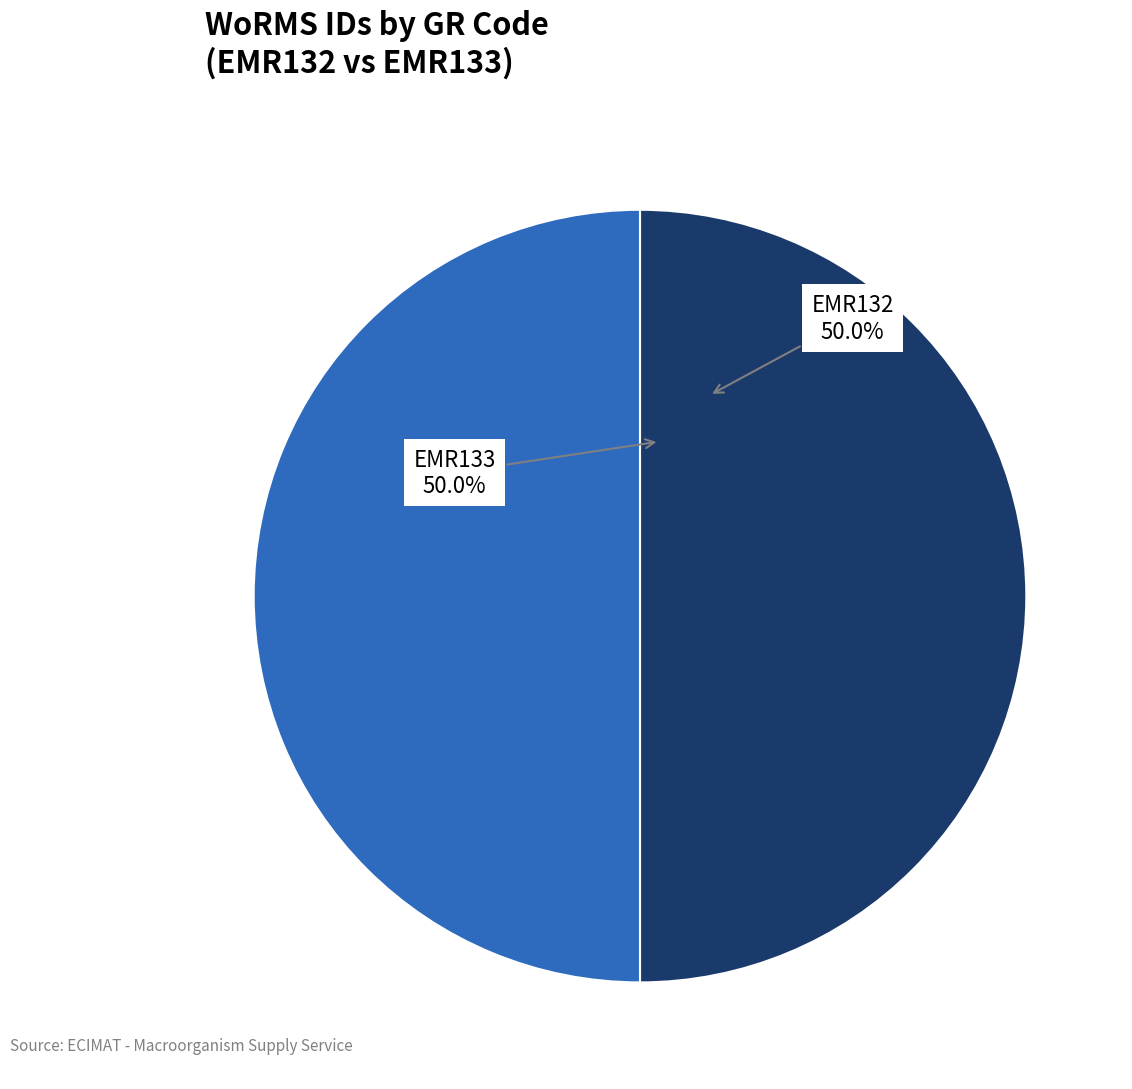

To the nearest percent, what portion does EMR133 represent?

50%